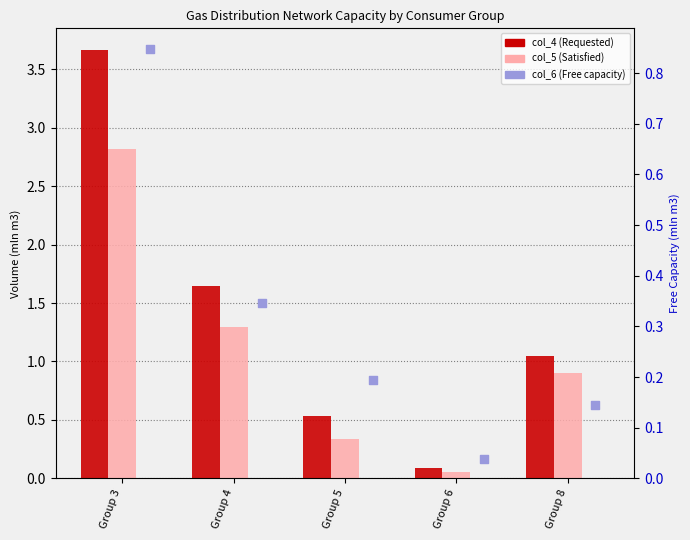

What is the total value across all series at Group 8?

2.1